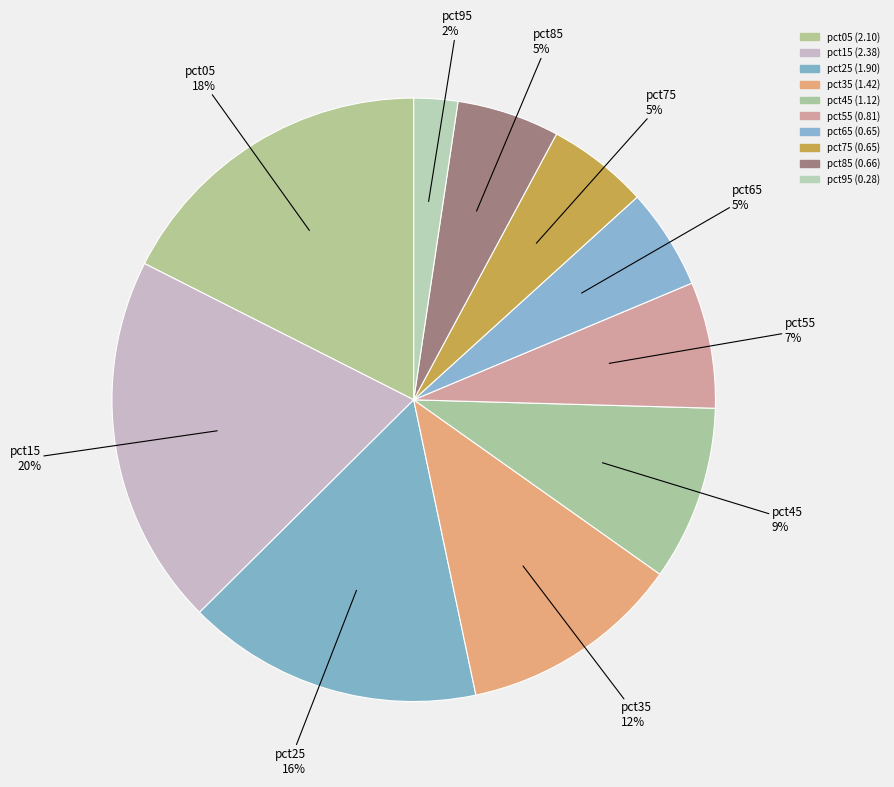

How many segments does this pie chart have?

10